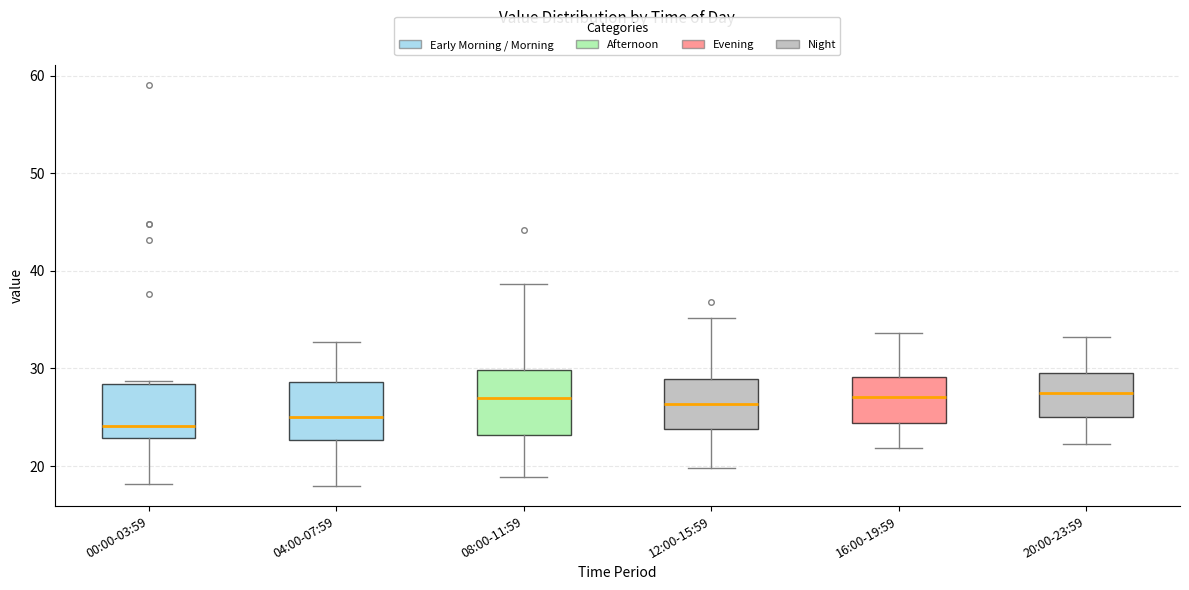

Where is the lower edge of the box for 20:00-23:59 on the y-axis? The values are not printed on the chart, so give them approximately, as read against the axis.

25